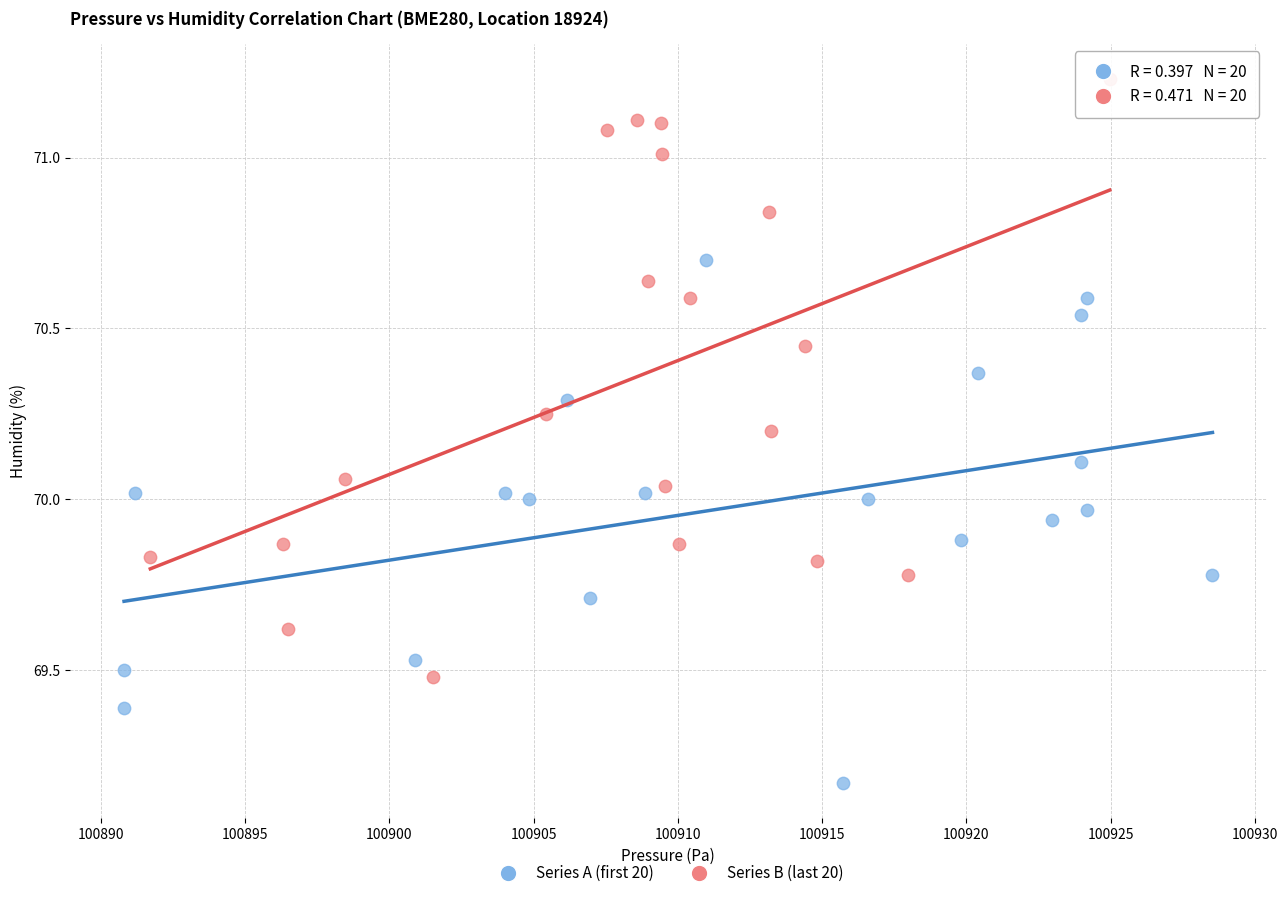

Which series reaches the maximum Y coordinate?

Series B (last 20)